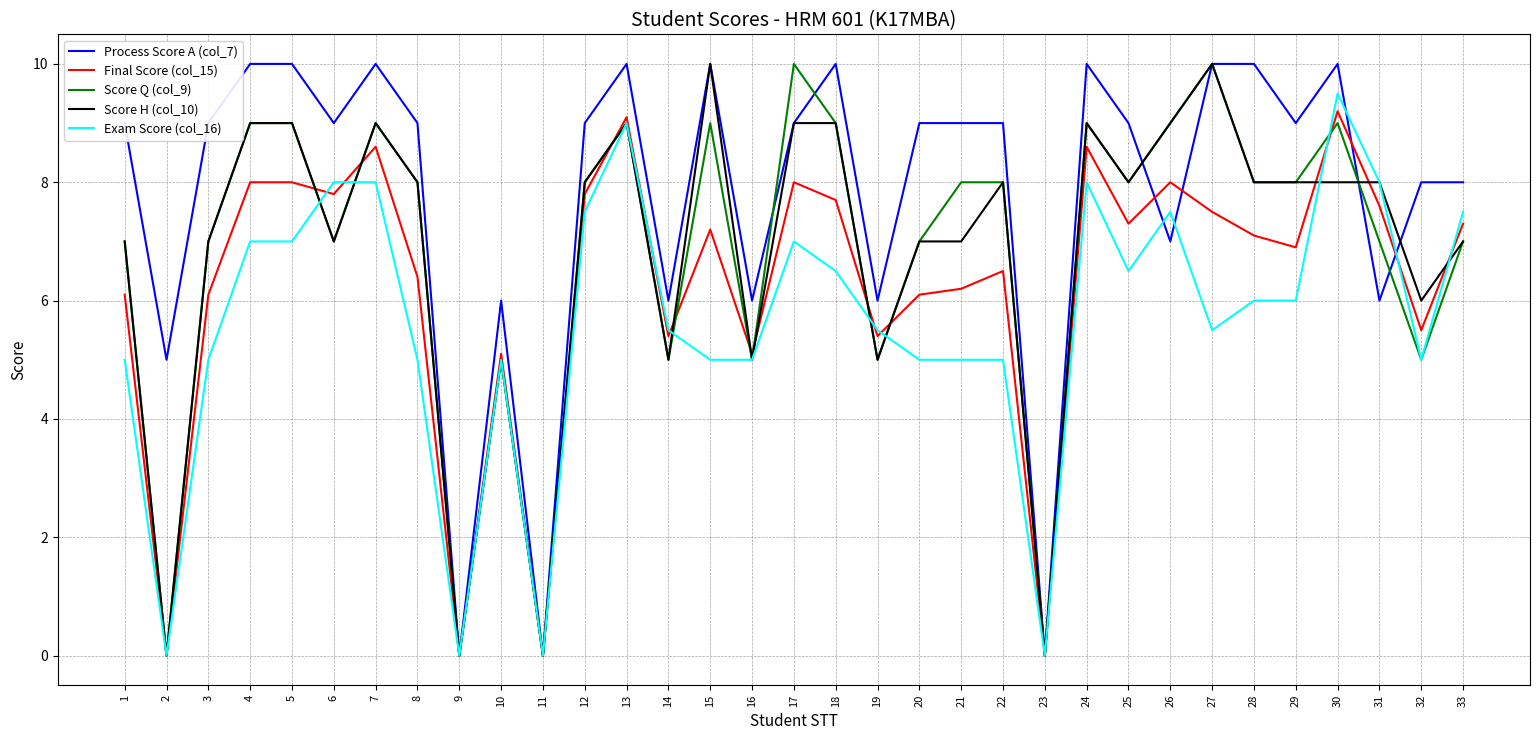

Is the value of Score Q (col_9) at 33 greater than the value of Process Score A (col_7) at 18?

No